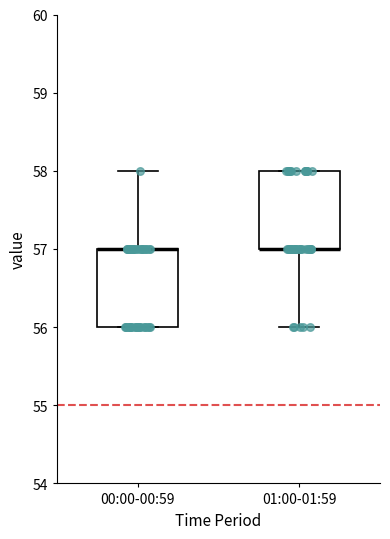

Where does the lower whisker of the box for 01:00-01:59 end on the y-axis? The values are not printed on the chart, so give them approximately, as read against the axis.

56